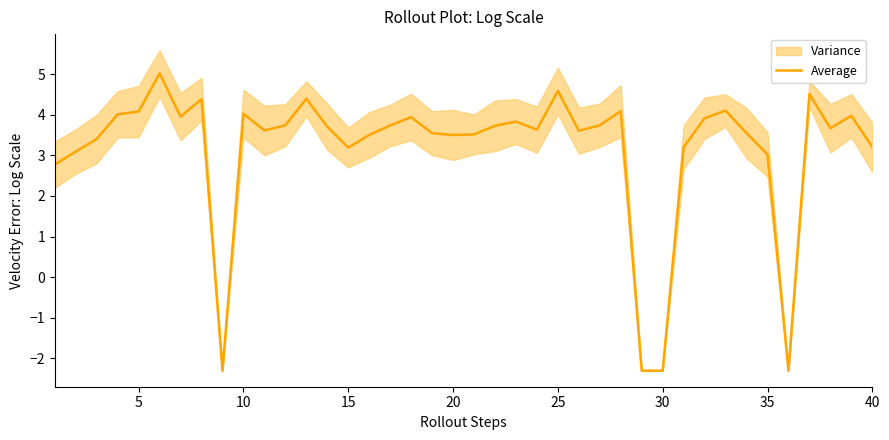

Reading left to right, extract all data points from this chart.

2.8	3.1	3.4	4.0	4.1	5.0	4.0	4.4	-2.3	4.0	3.6	3.7	4.4	3.7	3.2	3.5	3.7	3.9	3.5	3.5	3.5	3.7	3.8	3.6	4.6	3.6	3.7	4.1	-2.3	-2.3	3.2	3.9	4.1	3.5	3.0	-2.3	4.5	3.7	4.0	3.2